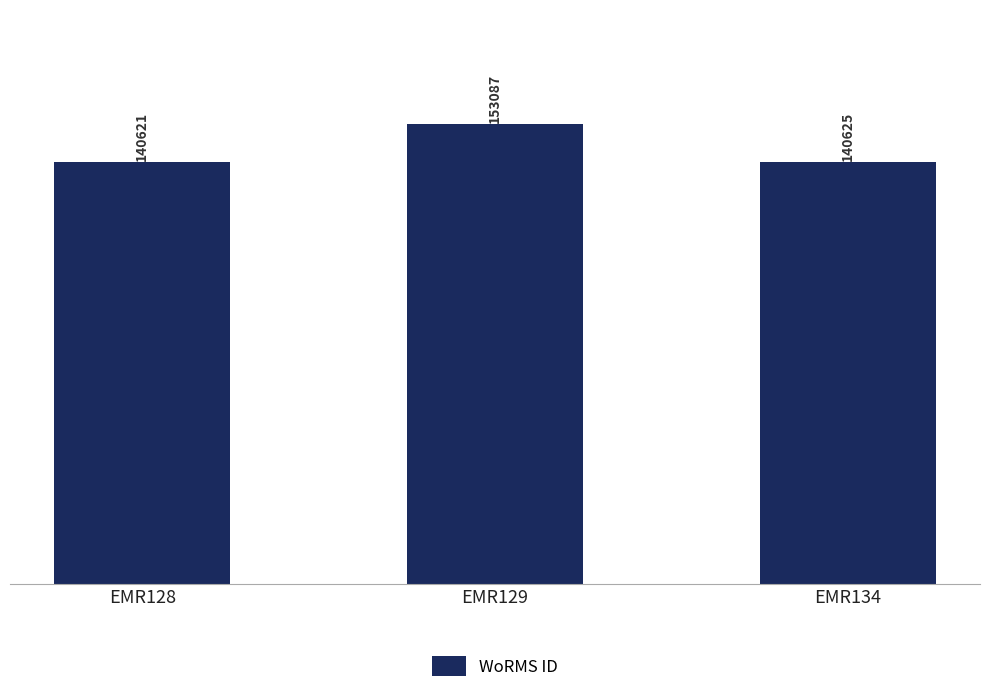

Is it true that the value at EMR134 is 196092?

False